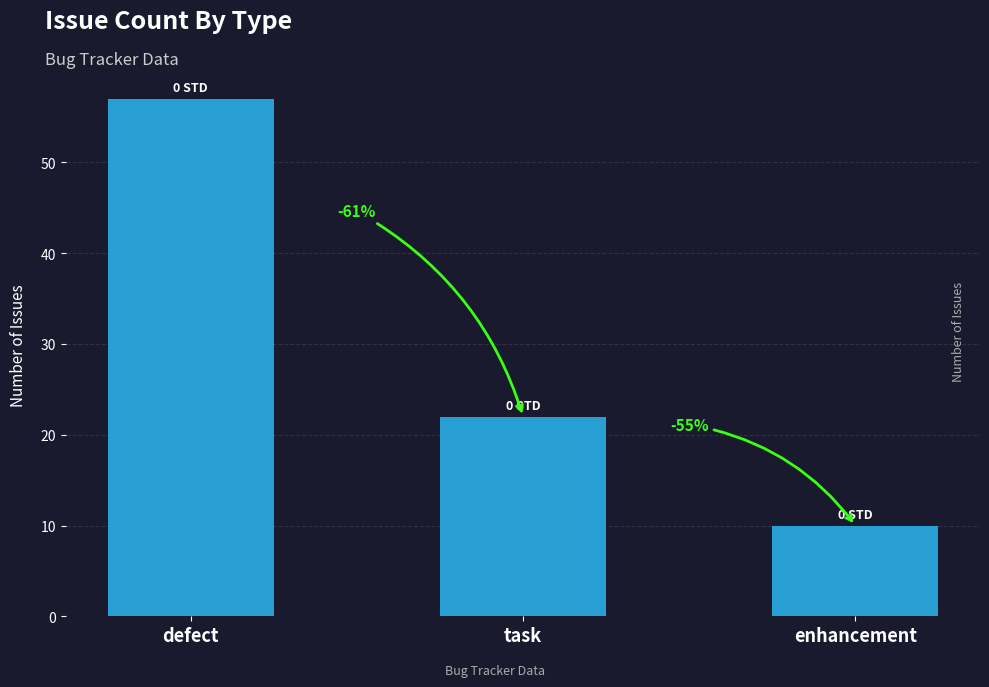

What is the ratio of the value at defect to the value at task?

2.6